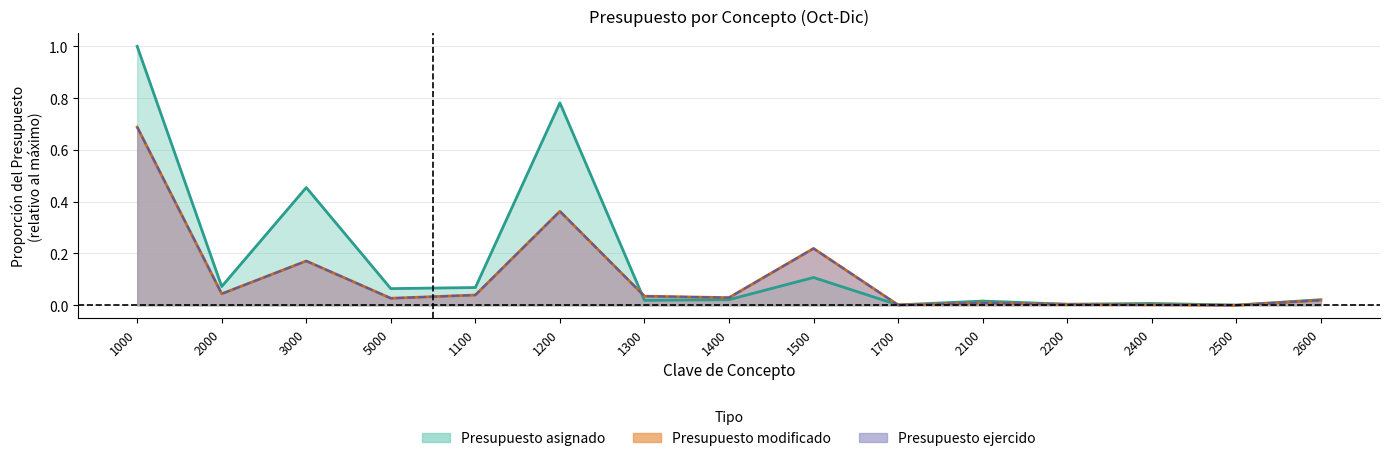

What is the approximate value of Presupuesto modificado at 1200?

0.4